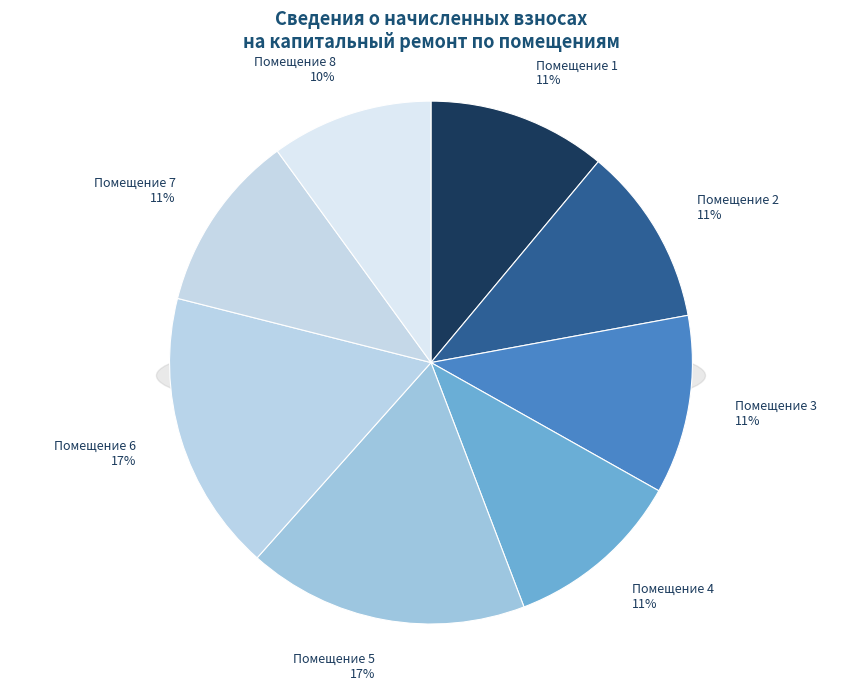

What is the smallest slice in the pie chart?

8